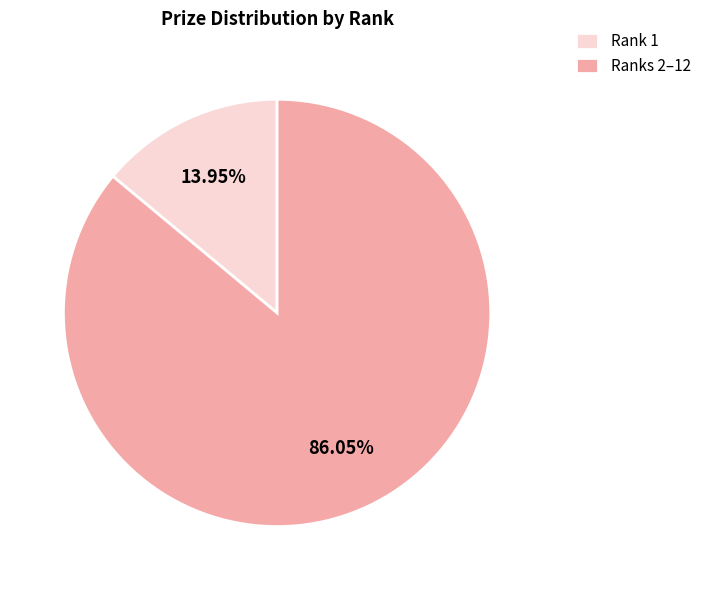

Which category accounts for the majority?

Ranks 2–12